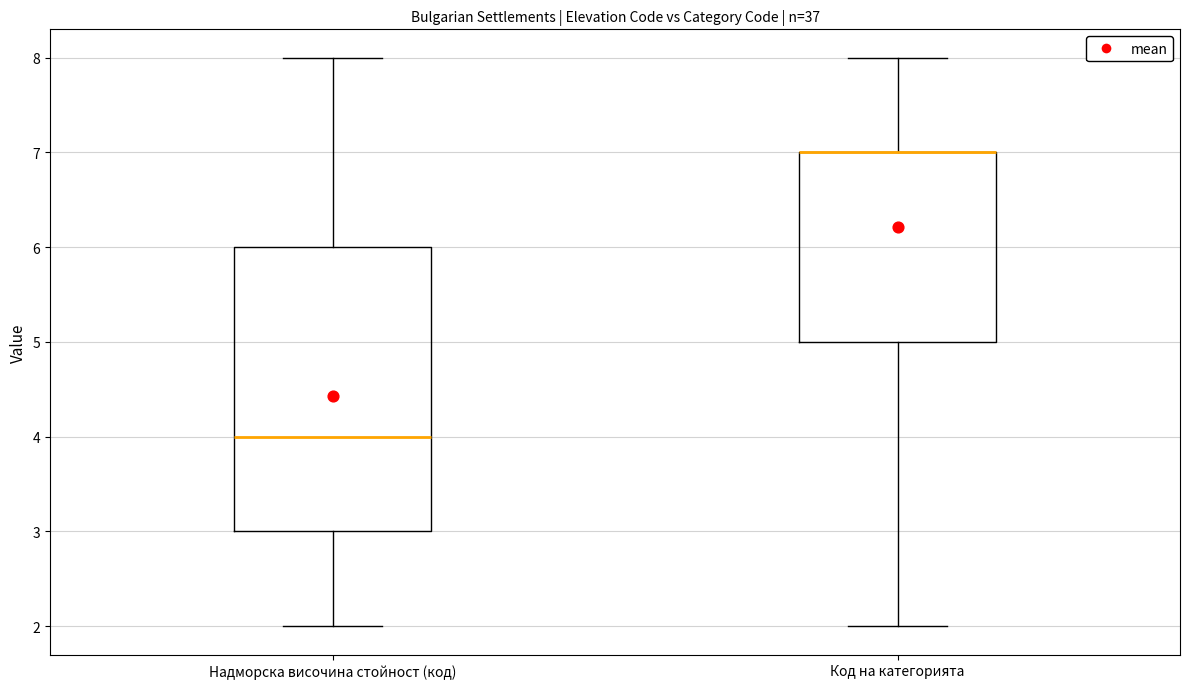

Reading left to right, read every box against the y-axis: the position of its median line, the range the box covers, and the ends of its whiskers. The values are not printed on the chart, so give them approximately, as read against the axis.

Надморска височина стойност (код): median 4, box 3 to 6, whiskers 2 to 8
Код на категорията: median 7 (drawn on the box's upper edge), box 5 to 7, whiskers 2 to 8